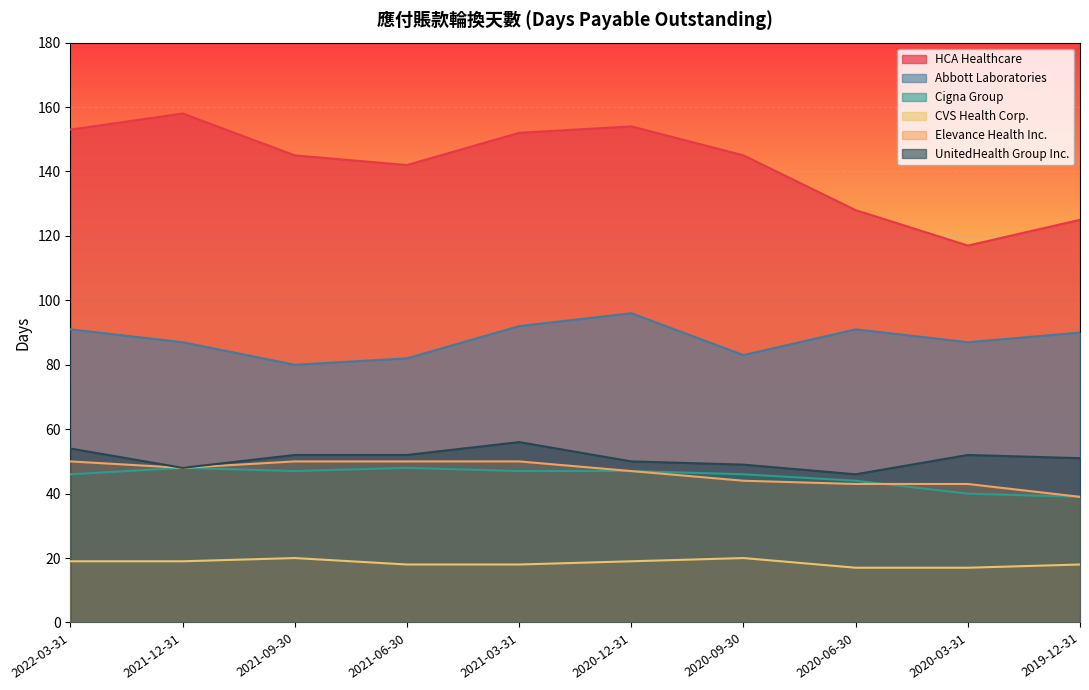

Reading left to right, extract all data points from this chart.

HCA Healthcare: 153	158	145	142	152	154	145	128	117	125
Abbott Laboratories: 91	87	80	82	92	96	83	91	87	90
Cigna Group: 46	48	47	48	47	47	46	44	40	39
CVS Health Corp.: 19	19	20	18	18	19	20	17	17	18
Elevance Health Inc.: 50	48	50	50	50	47	44	43	43	39
UnitedHealth Group Inc.: 54	48	52	52	56	50	49	46	52	51